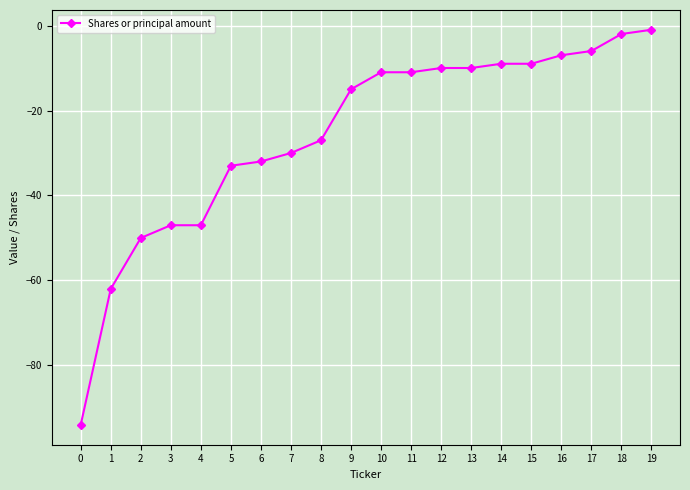

The value at 11 is -11. True or false?

True